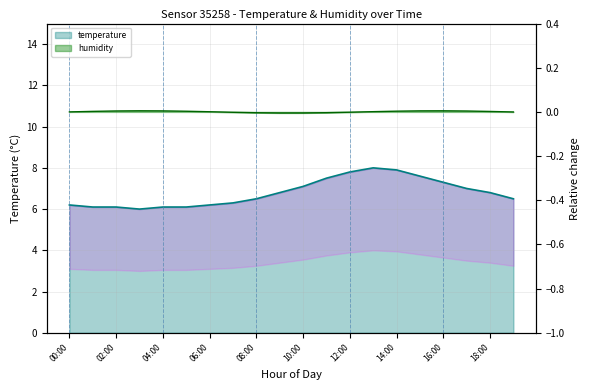

Is it true that the value at 08:00 is 8.7?

False